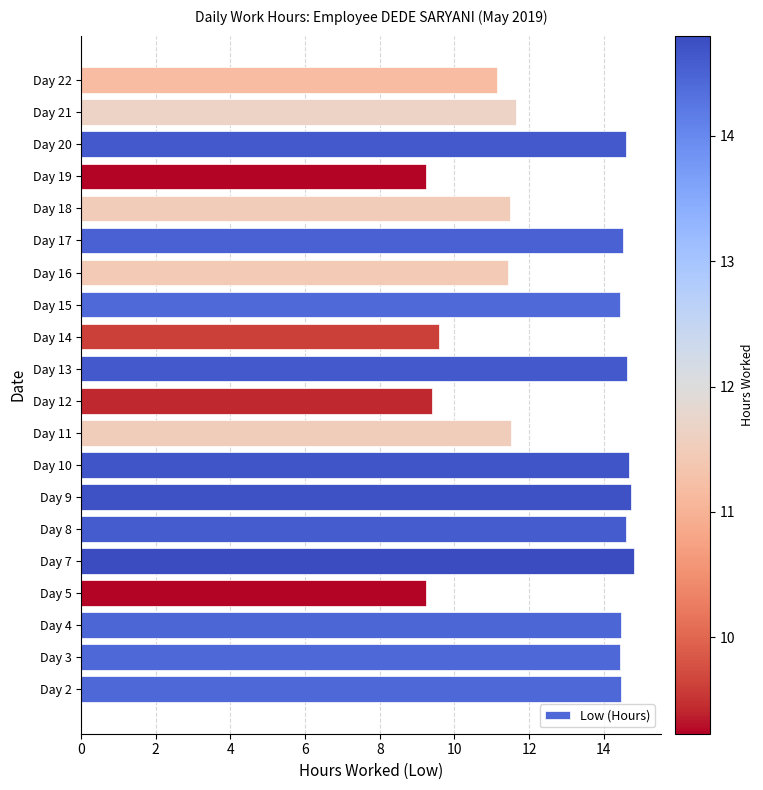

What is the minimum value shown in the chart?

9.2